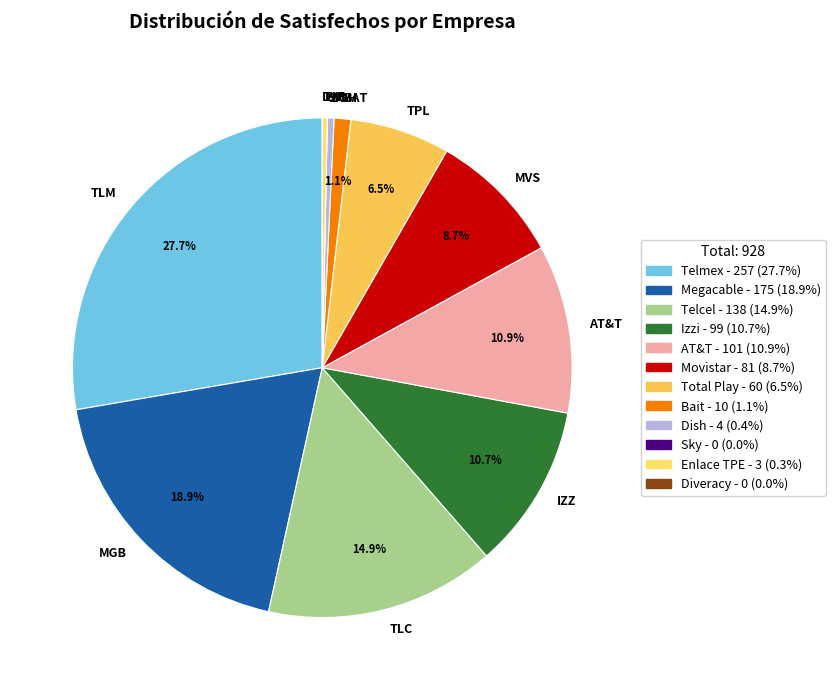

Which category has the biggest portion of the pie?

TLM